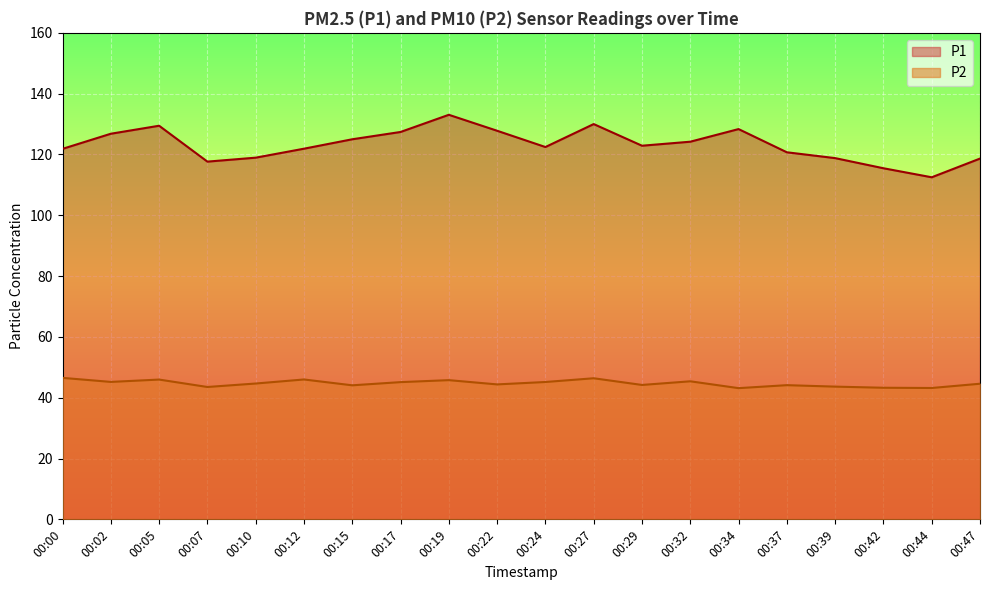

What is the difference between the P1 values at 00:00 and 00:10?

2.9